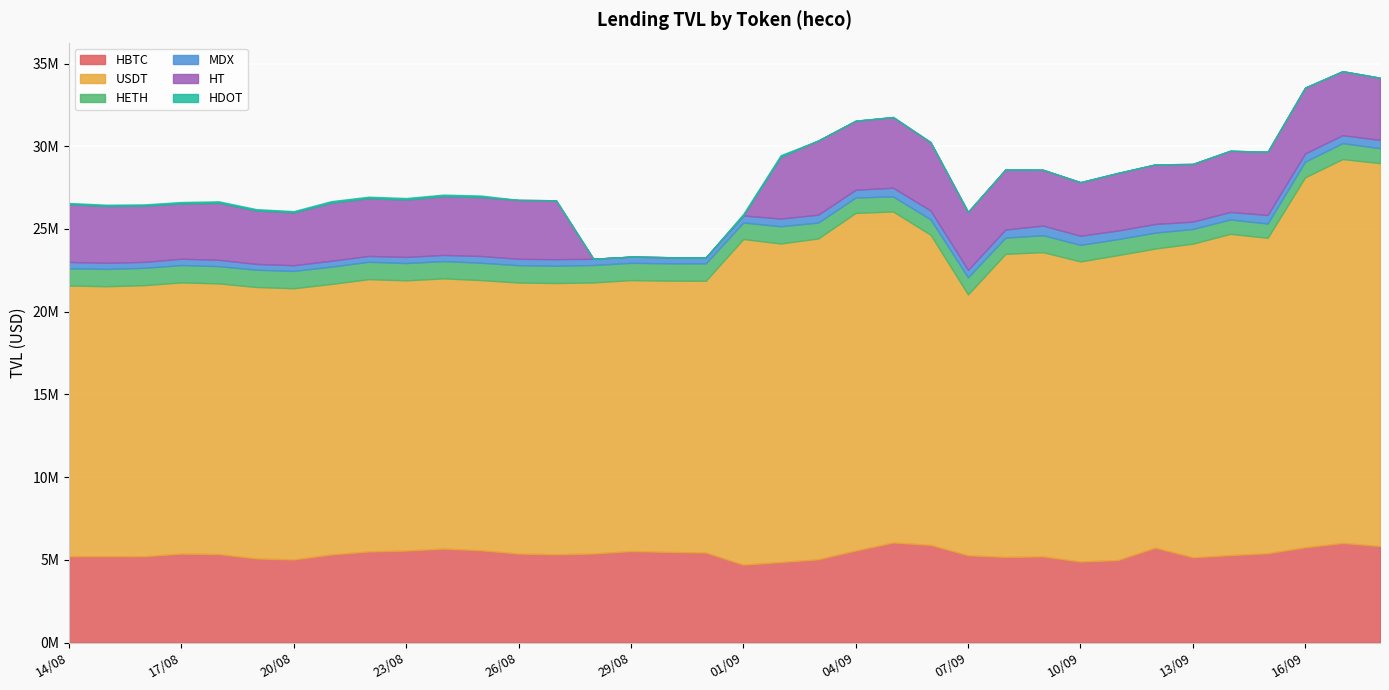

Is it true that HT equals 0.0 at 28/08?

True